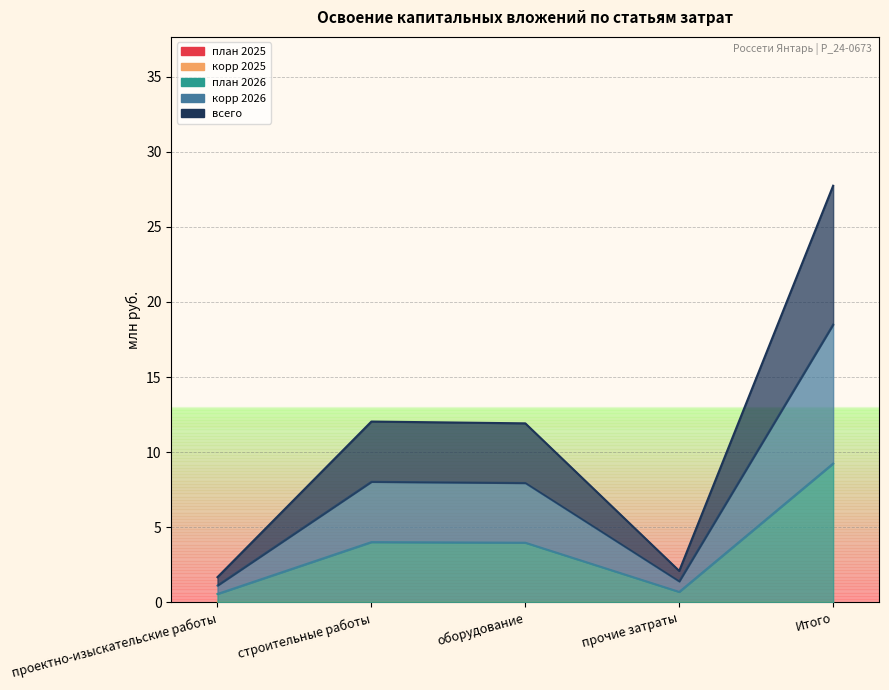

Where is корр 2026 nearest to the value 9?

строительные работы